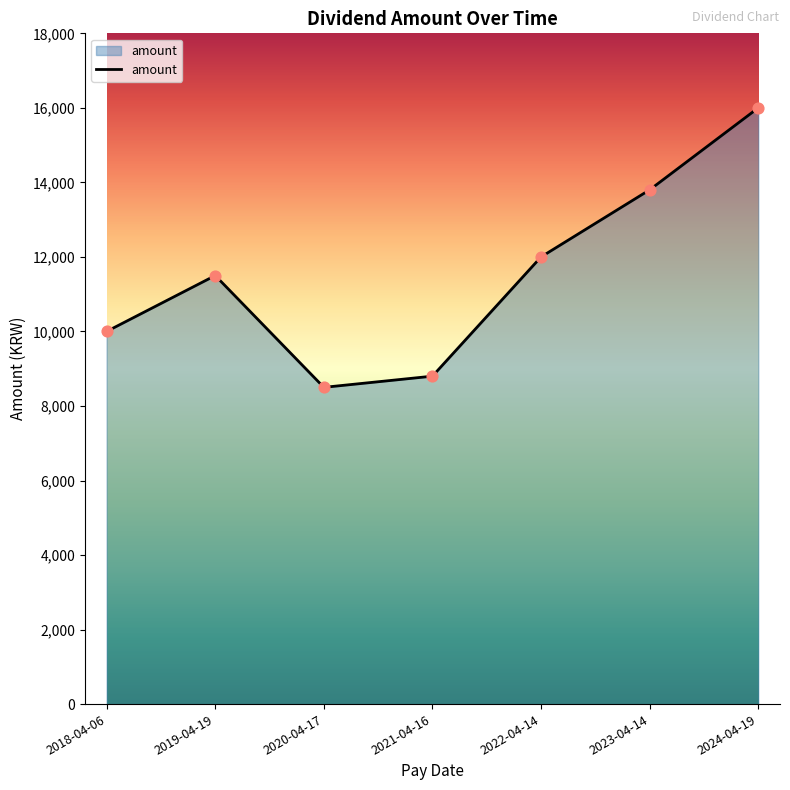

Between 2022-04-14 and 2021-04-16, which is larger?

2022-04-14